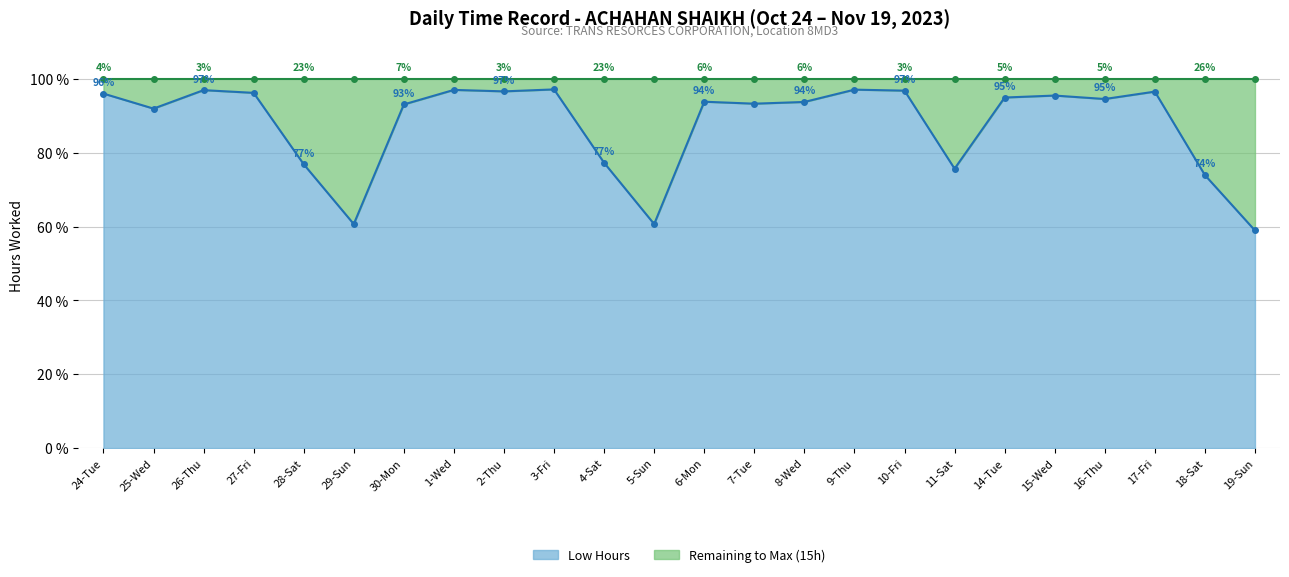

What position from the left is 10-Fri?

17